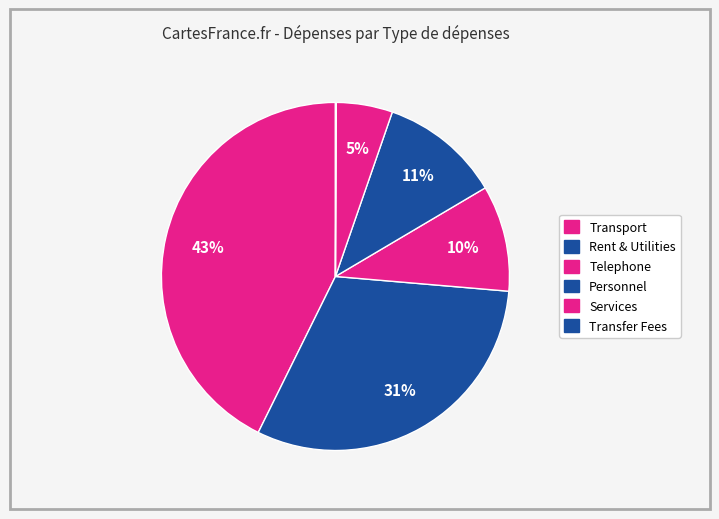

What portion of the pie excludes Transport?

57.3%